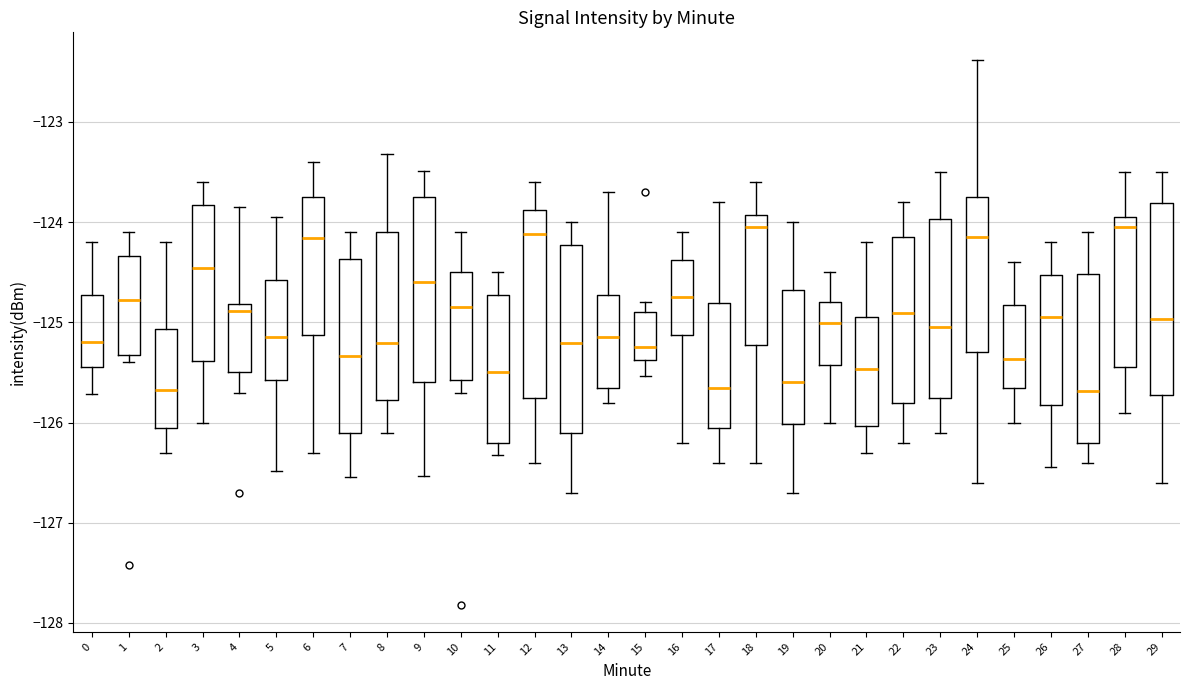

Where does the lower whisker of the box at x = 27 end on the y-axis? The values are not printed on the chart, so give them approximately, as read against the axis.

-126.4